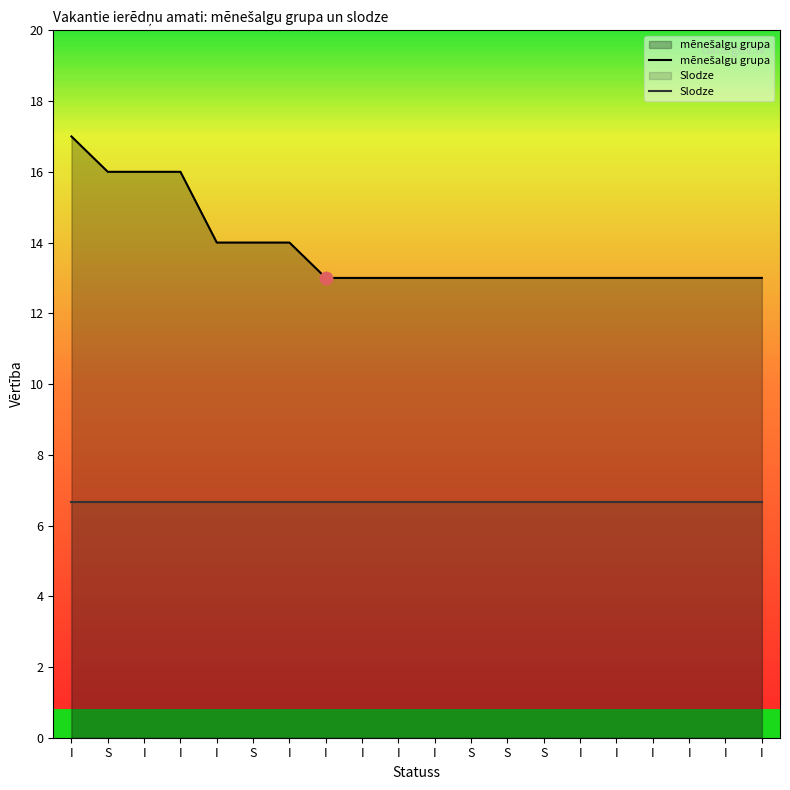

Which series reaches the minimum Y coordinate?

Slodze